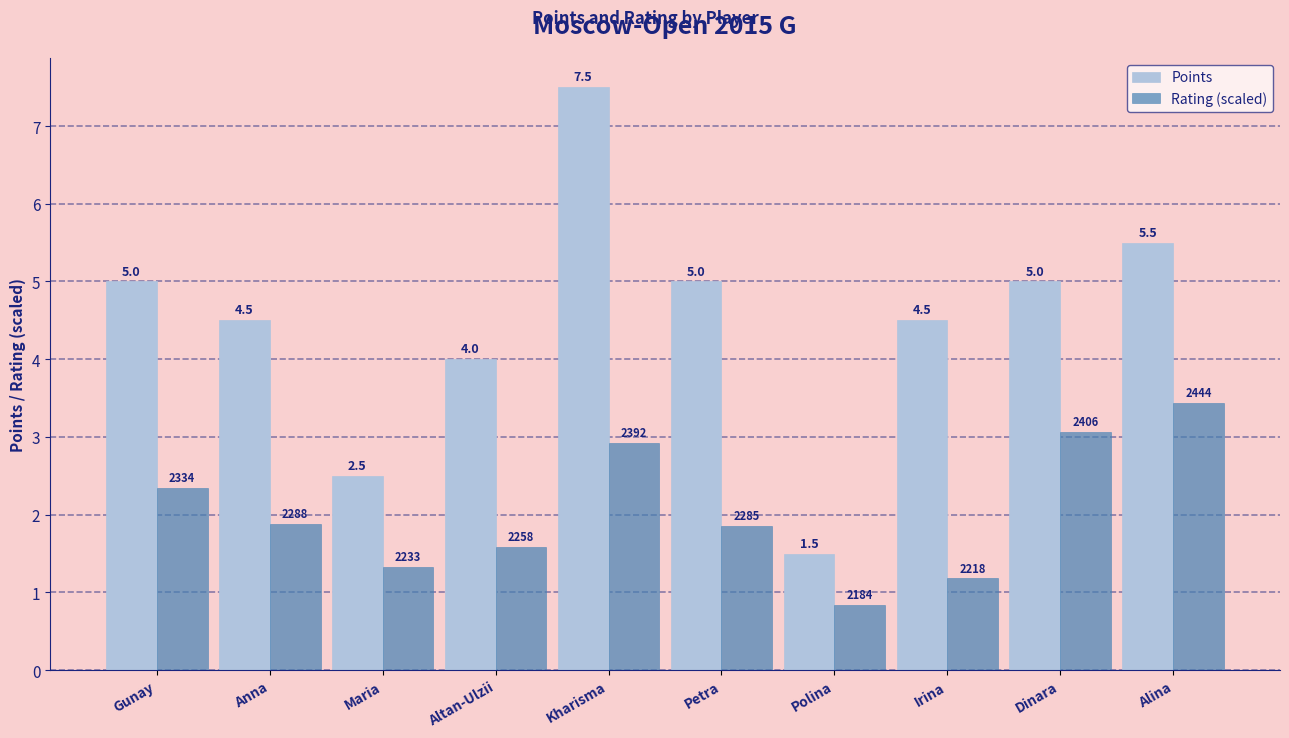

What is the label of the 5th bar from the right?

Petra